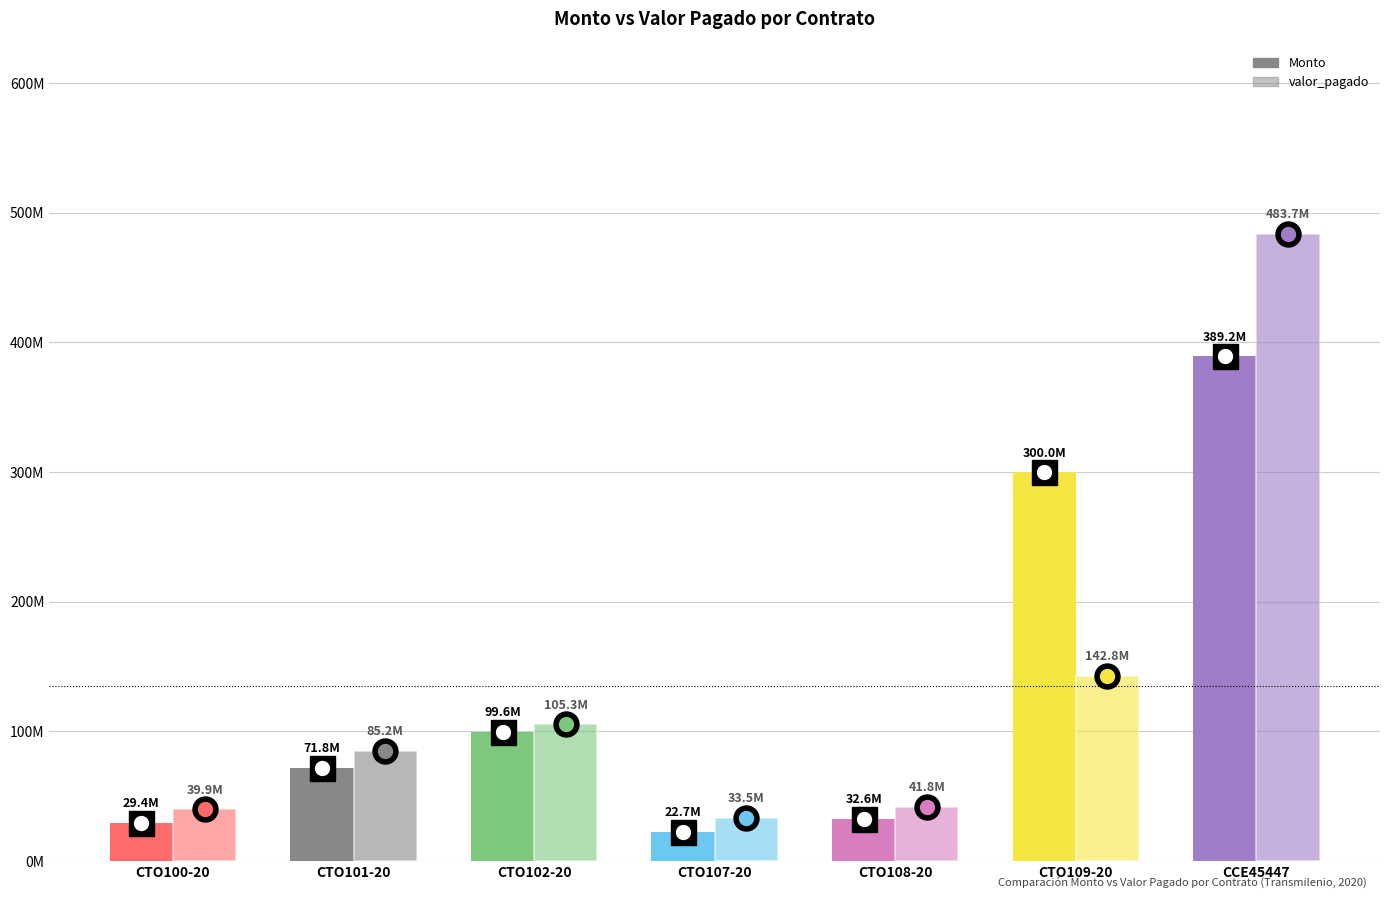

Does the chart contain any negative values?

No